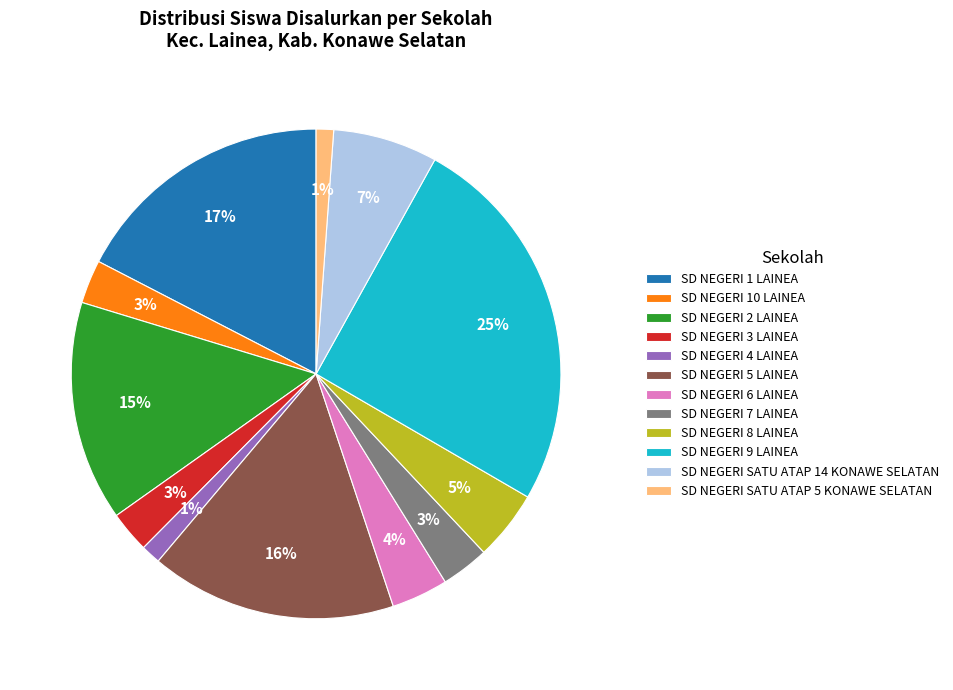

To the nearest percent, what is the combined percentage of SD NEGERI 4 LAINEA and SD NEGERI SATU ATAP 14 KONAWE SELATAN?

8%